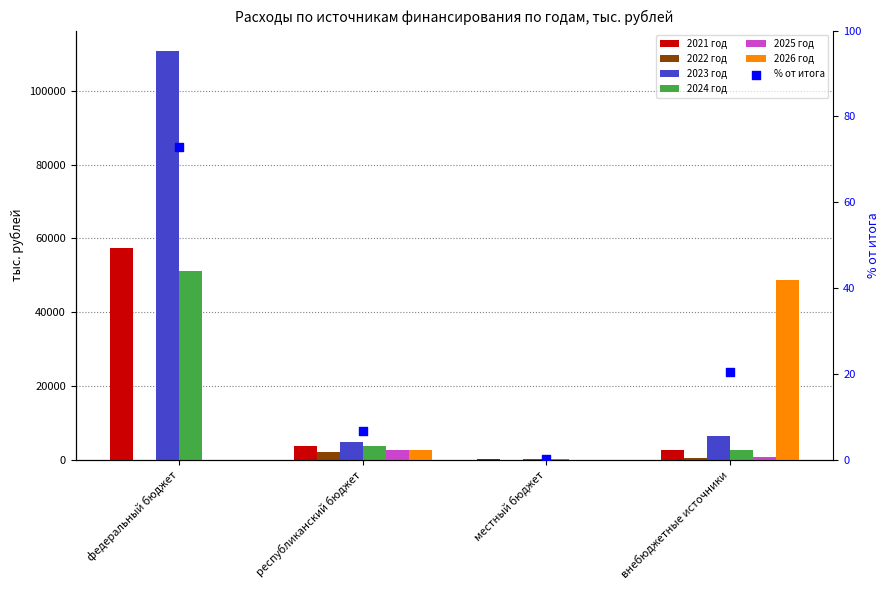

At which category is the sum across all series the highest?

федеральный бюджет